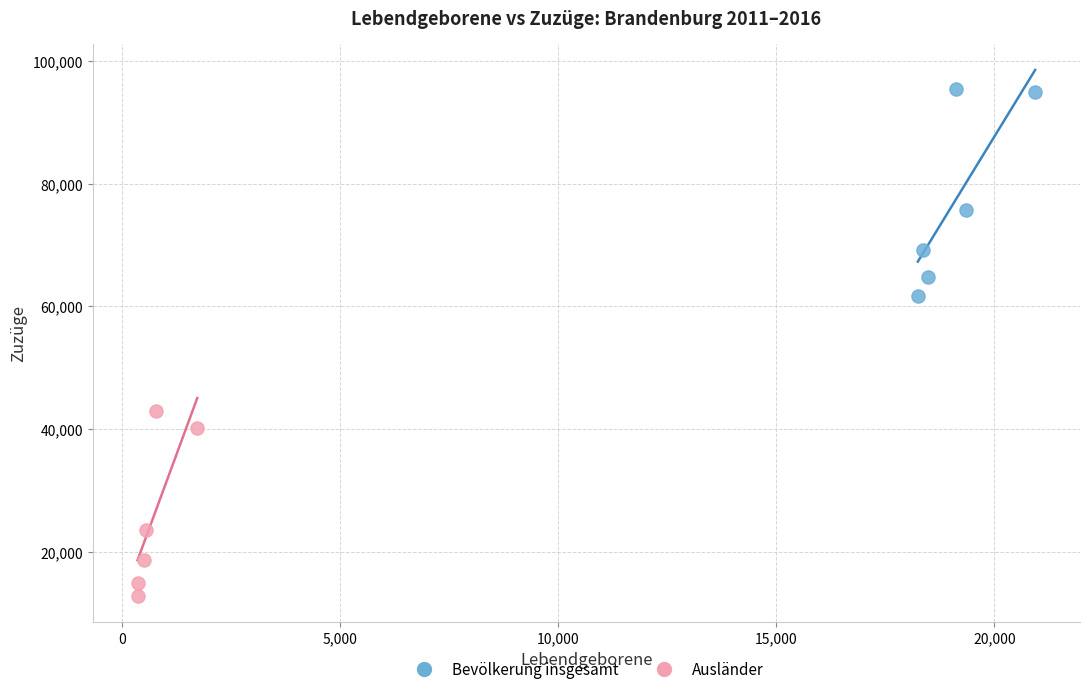

What are all the series names shown in the legend?

Bevölkerung insgesamt, Ausländer